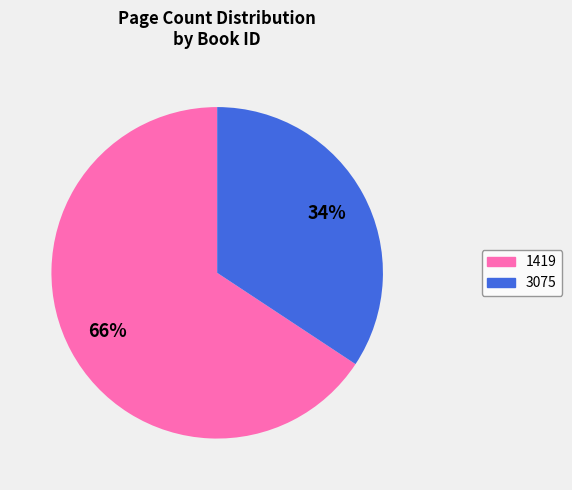

To the nearest percent, what is the combined percentage of 3075 and 1419?

100%